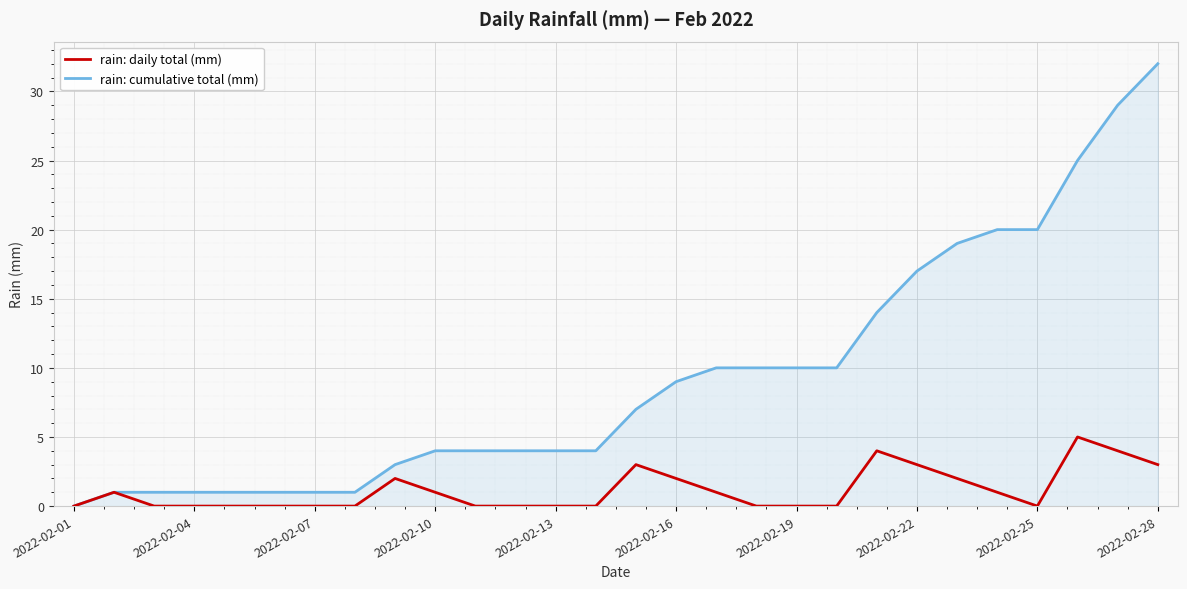

What is the highest value of the rain: daily total (mm) series?

5